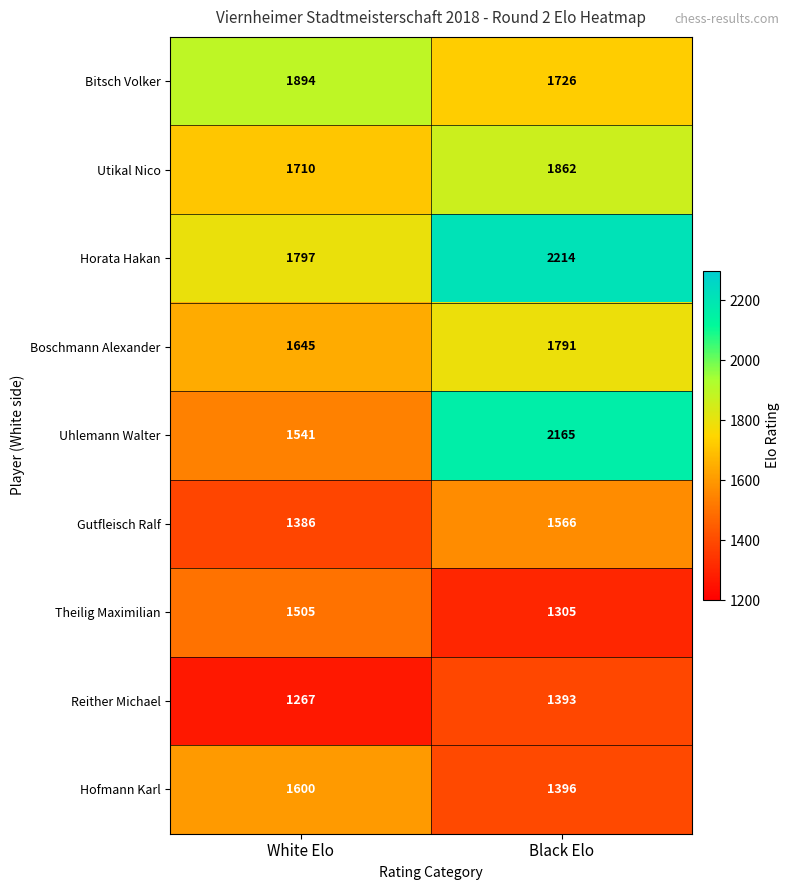

Which category has the highest value across all series?

Black Elo